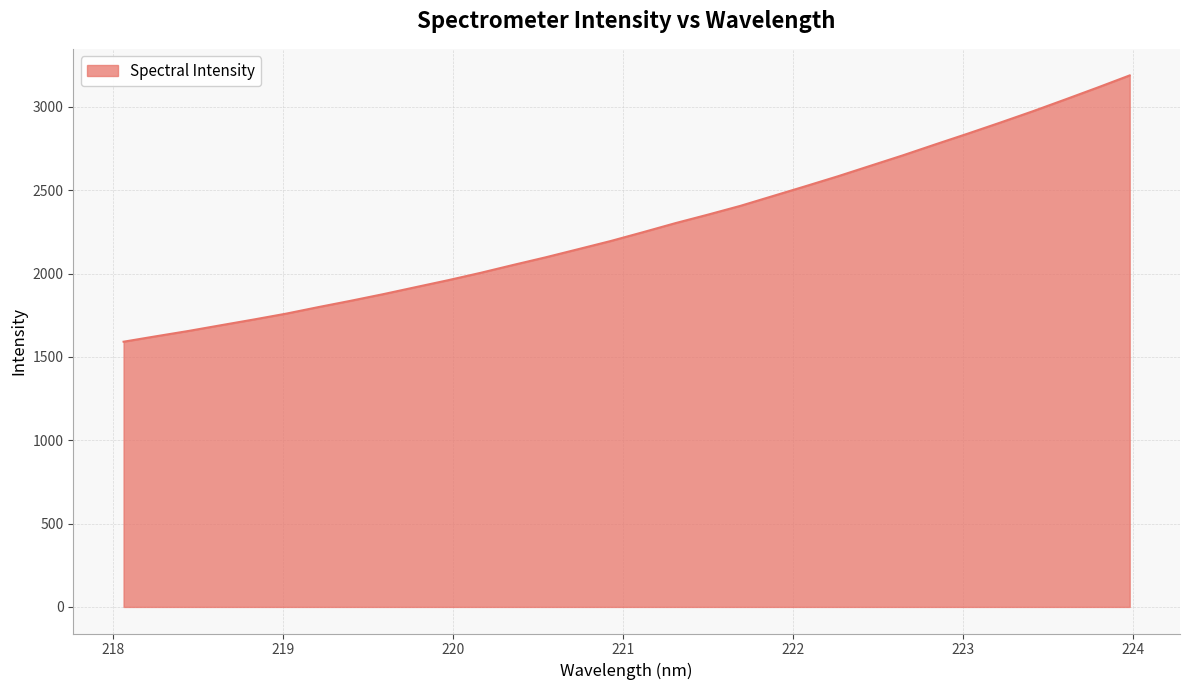

How many categories are shown in the chart?

32